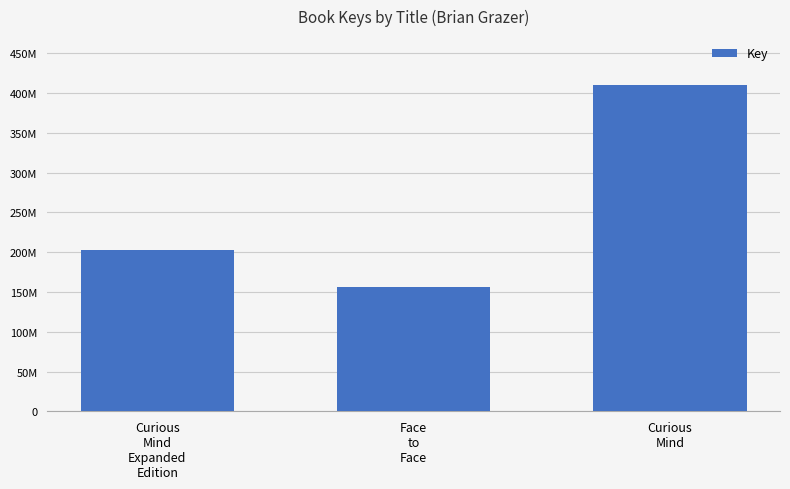

At which label does the data first exceed 202169024?

Curious
Mind